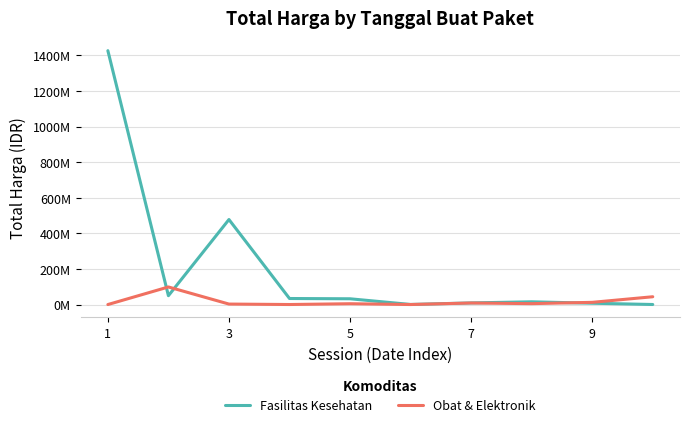

What is the average value of the Obat & Elektronik series?

17692637